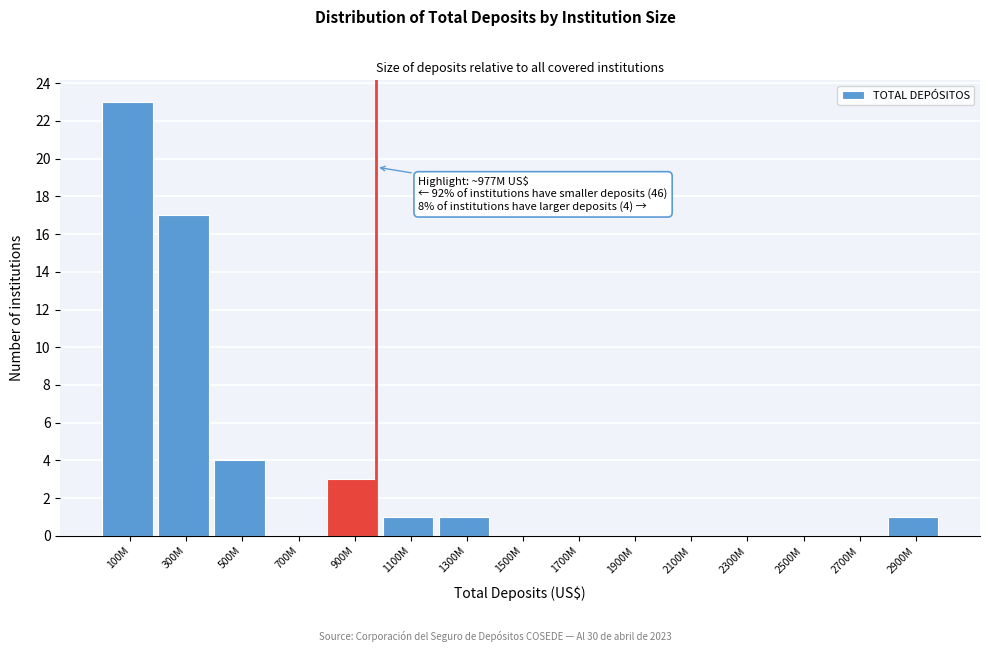

Reading left to right, transcribe all the data shown in this chart.

100M=23	300M=17	500M=4	700M=0	900M=3	1100M=1	1300M=1	1500M=0	1700M=0	1900M=0	2100M=0	2300M=0	2500M=0	2700M=0	2900M=1